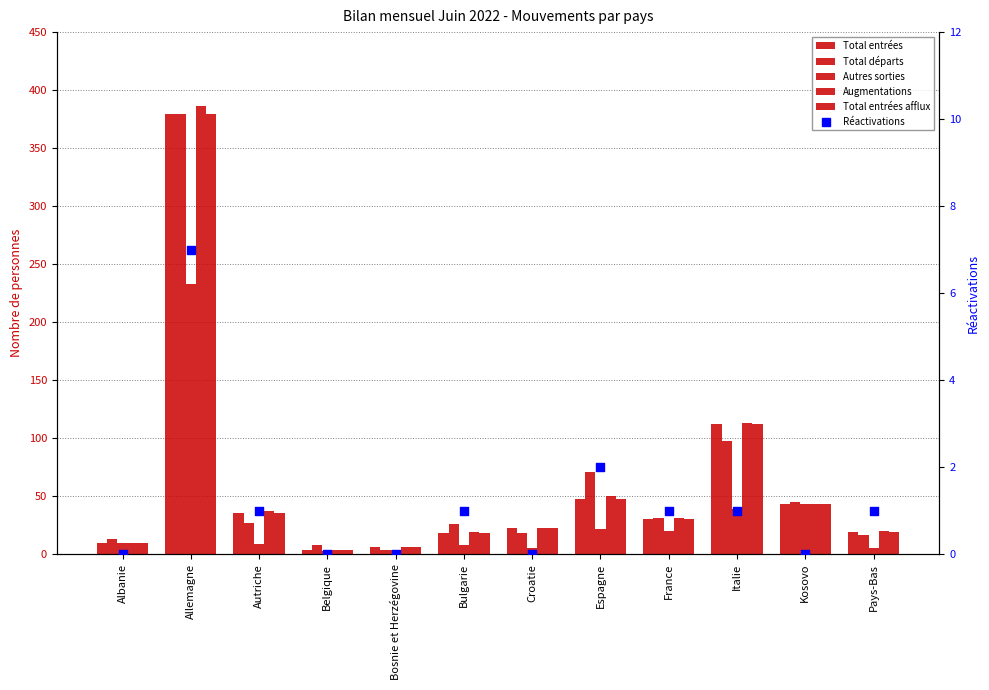

What are all the series names shown in the legend?

Total entrées, Total départs, Autres sorties, Augmentations, Total entrées afflux, Réactivations